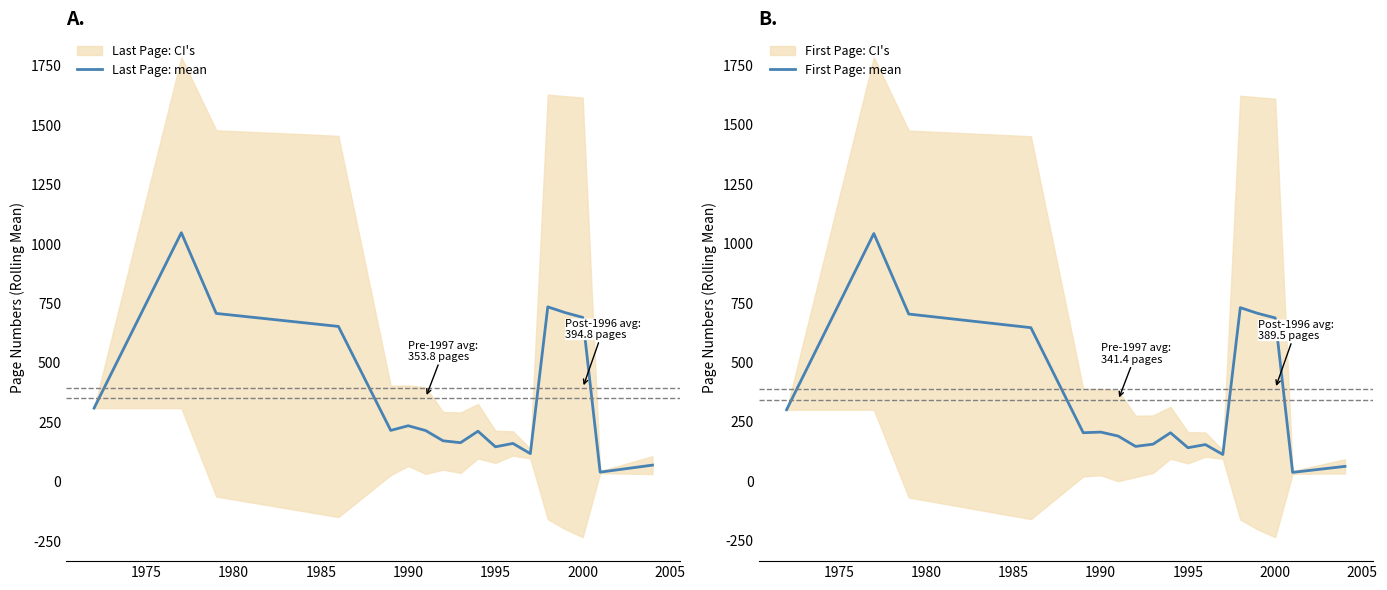

What is the sum of all Last Page: mean values?

6614.3